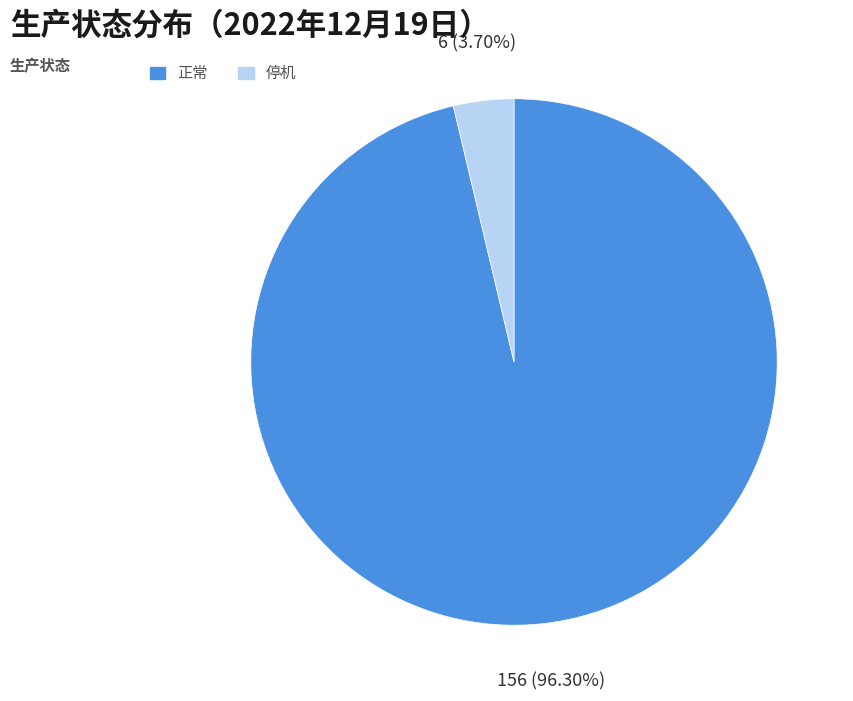

To the nearest percent, what is the combined percentage of 停机 and 正常?

100%